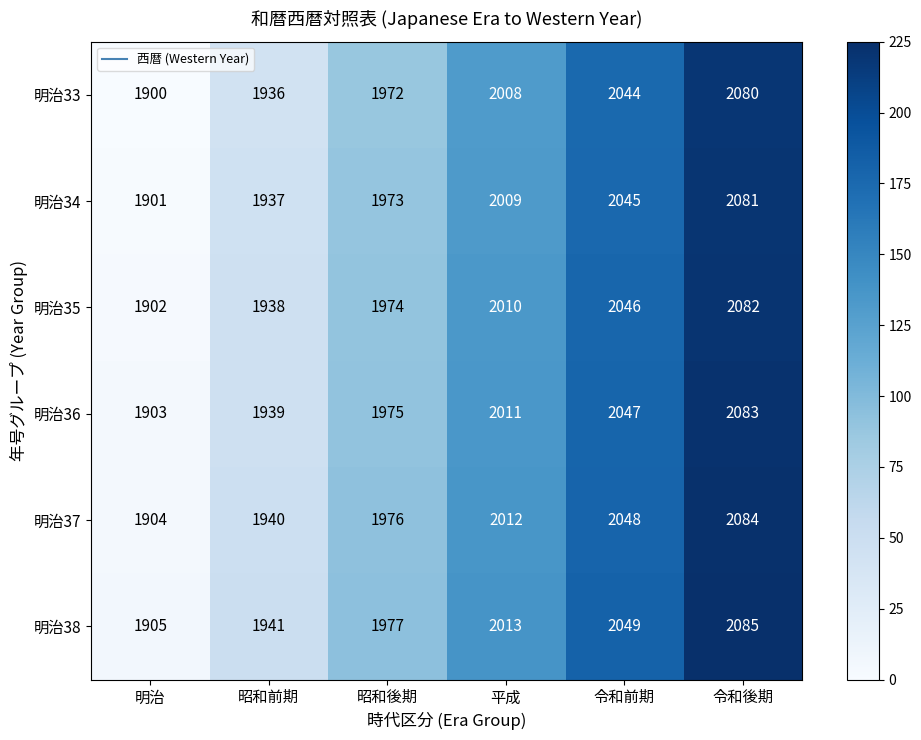

Which label corresponds to the largest value in the chart?

令和後期